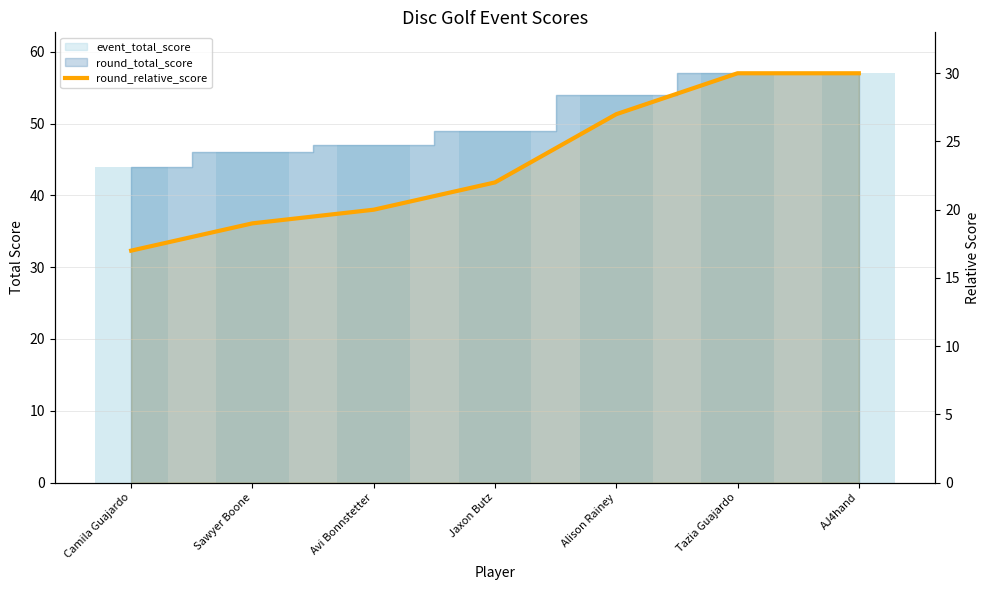

Reading right to left, list all the values displayed in this chart.

30	30	27	22	20	19	17